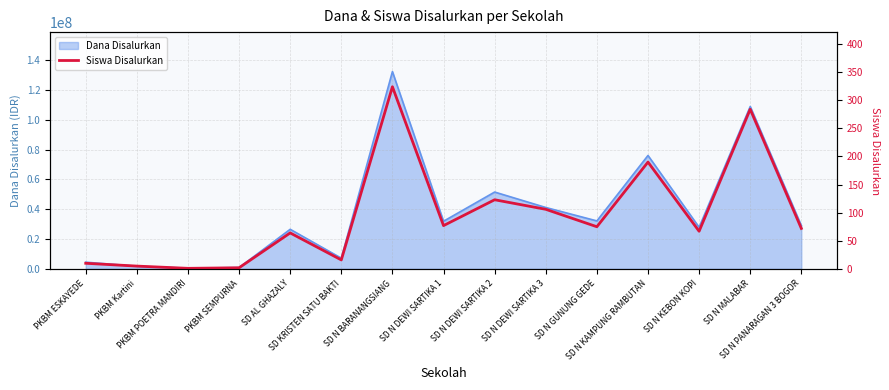

At which category does the chart reach its peak across all series?

SD N BARANANGSIANG